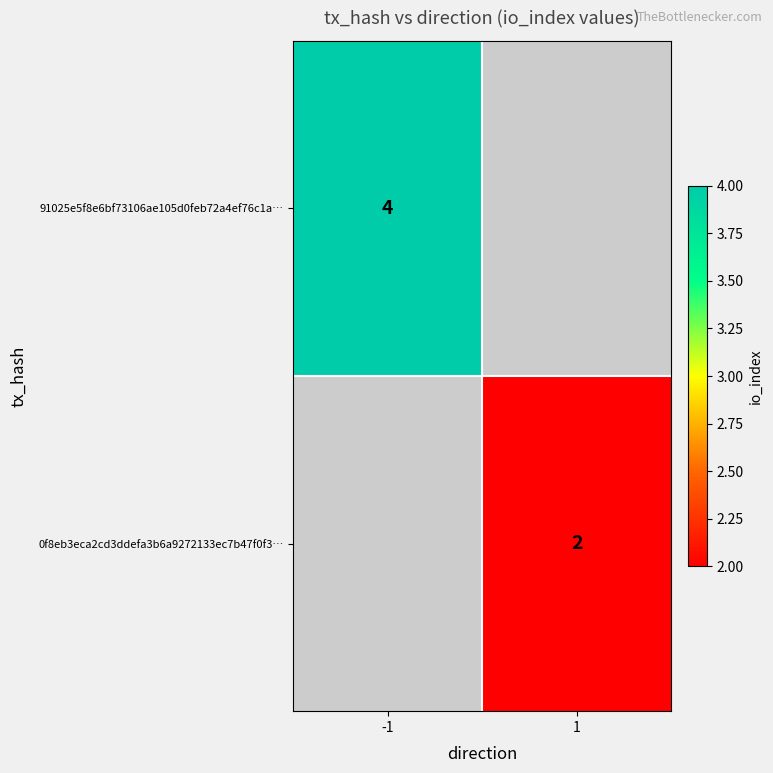

True or false: 91025e5f8e6bf73106ae105d0feb72a4ef76c1a… has a value of 4 at -1.

True